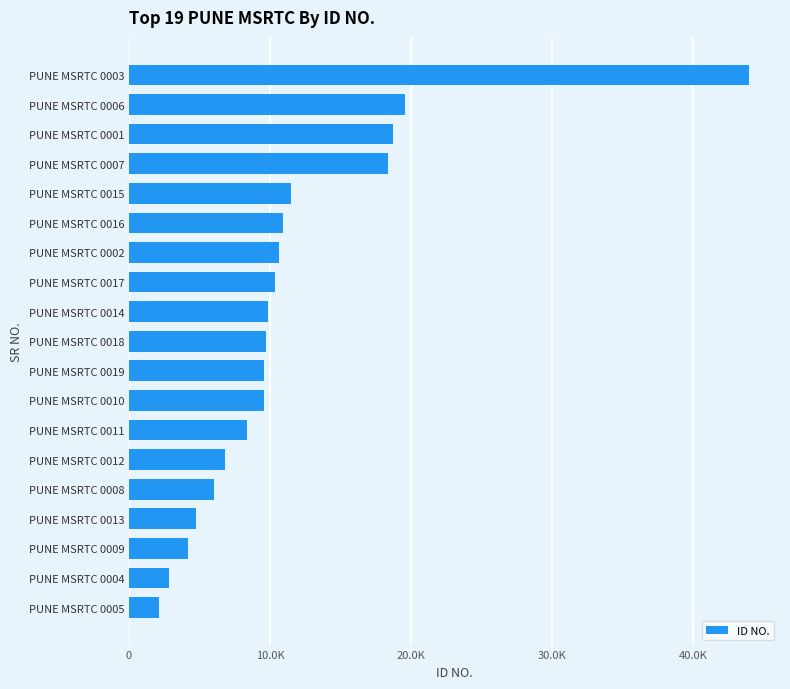

Are the bars horizontal?

Yes